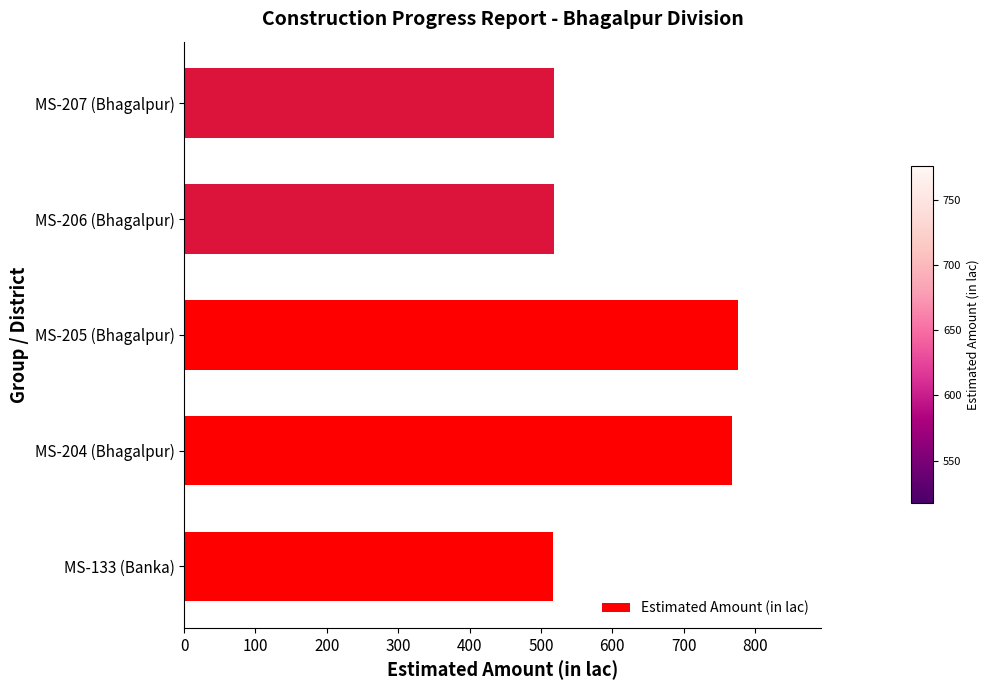

What is the change in value from MS-205 (Bhagalpur) to MS-206 (Bhagalpur)?

-257.9